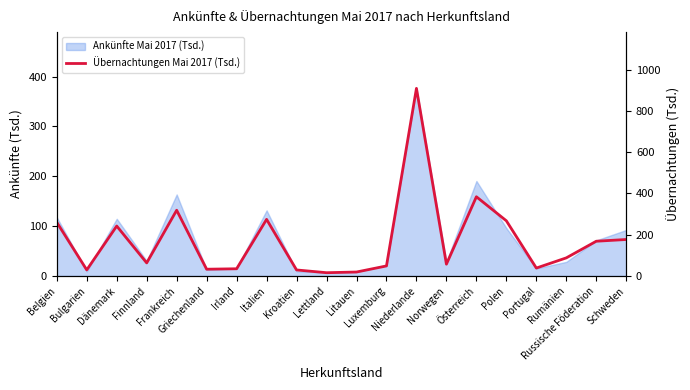

Where does the data first go above 87?

Belgien